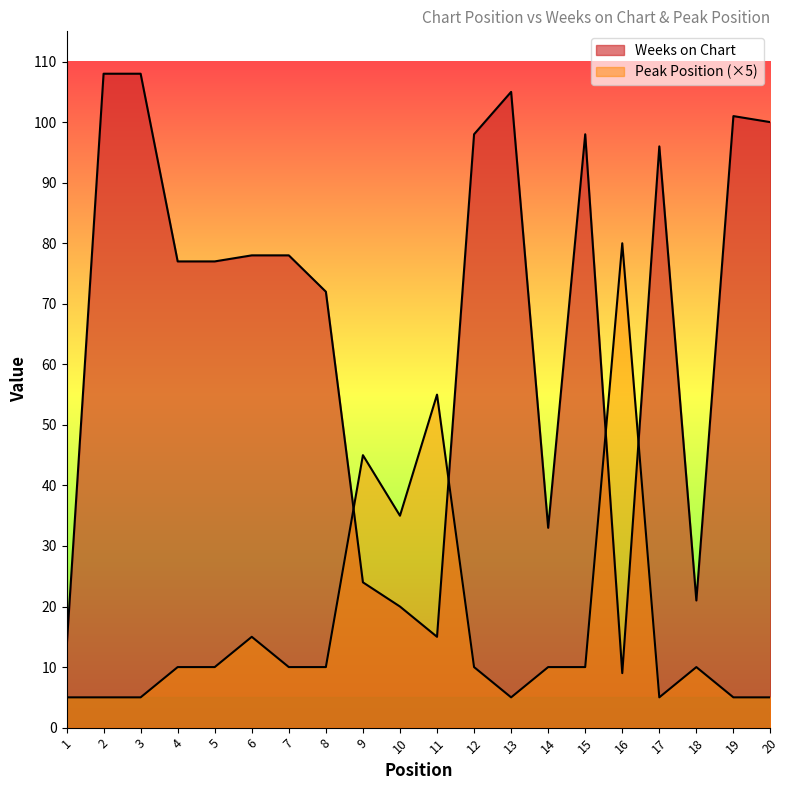

Is it true that Weeks on Chart equals 30 at 19?

False